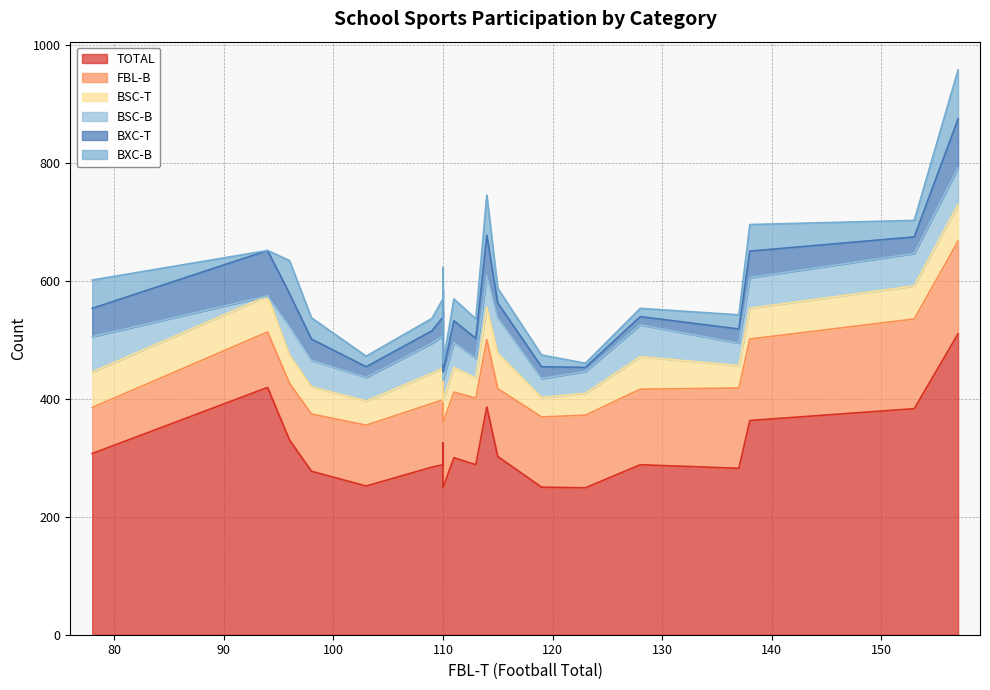

Which series has the largest total across all categories?

TOTAL